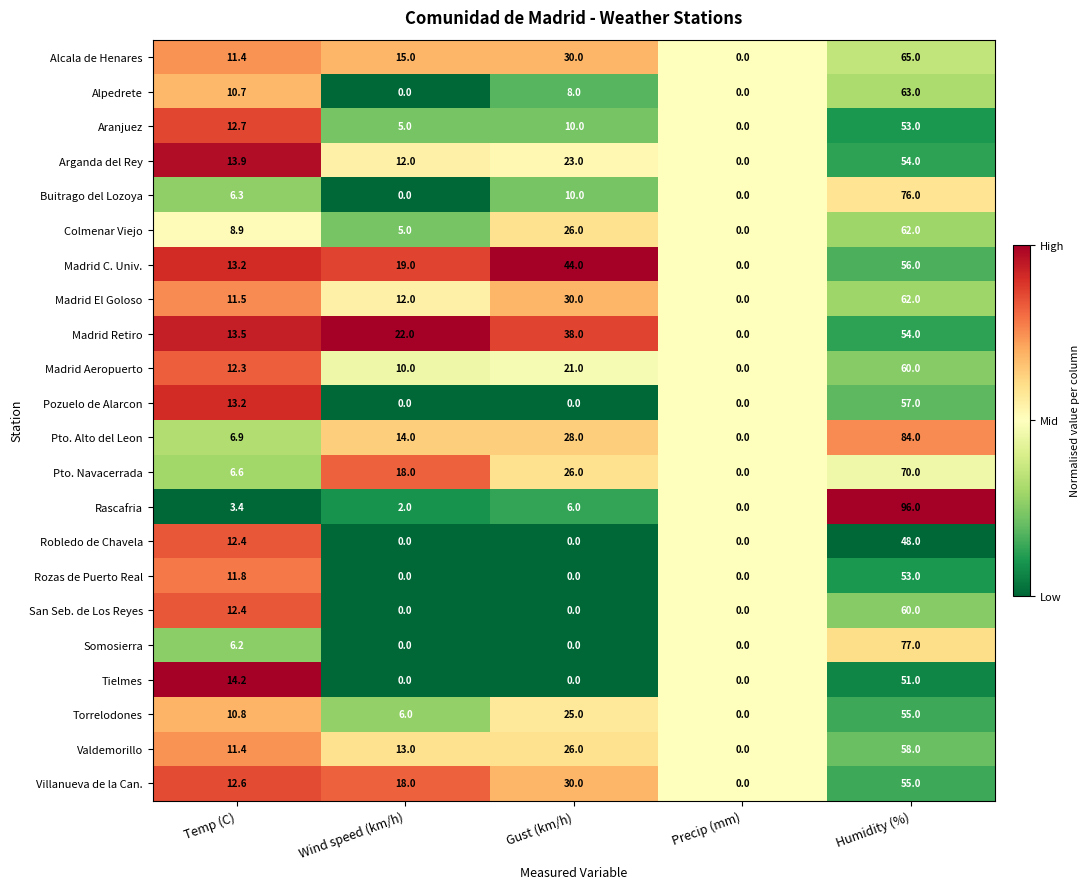

Which category has the highest value in the Valdemorillo series?

Humidity (%)